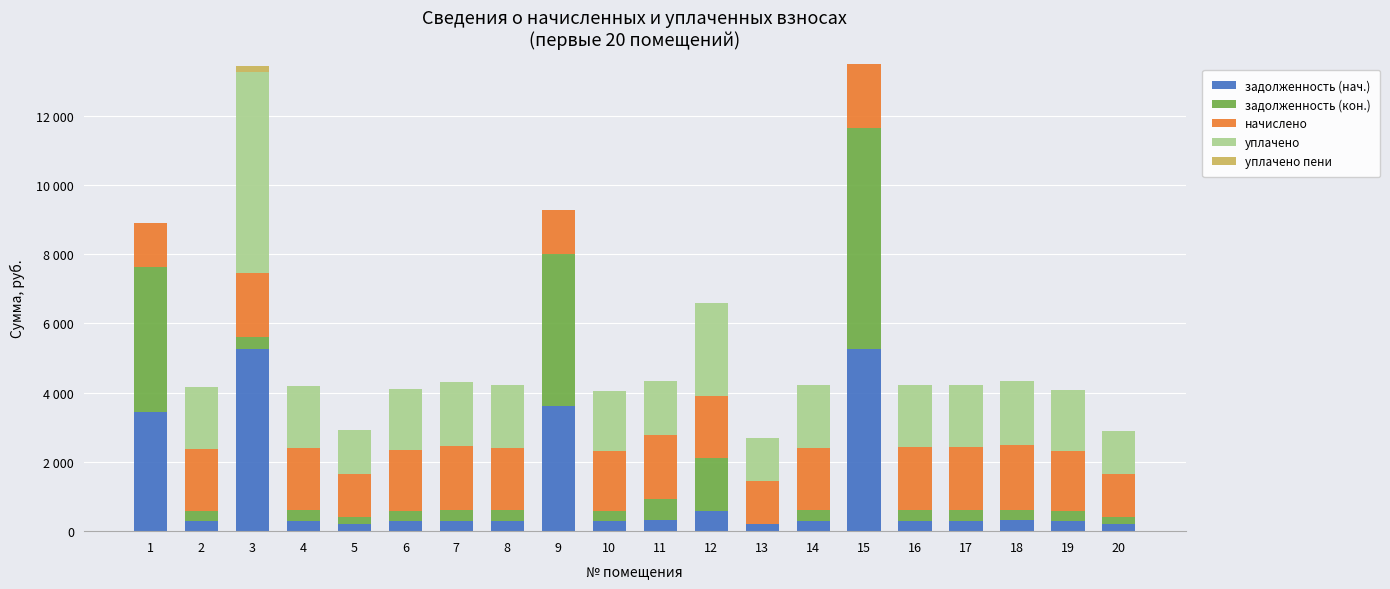

What are all the series names shown in the legend?

задолженность (нач.), задолженность (кон.), начислено, уплачено, уплачено пени